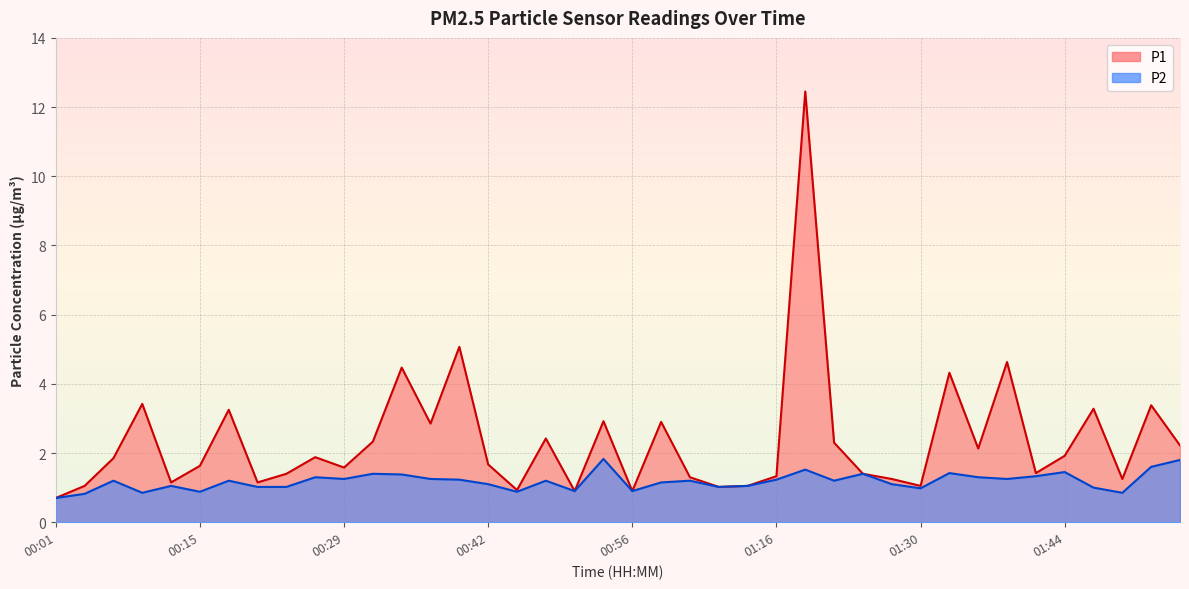

True or false: P2 and P1 intersect in this chart.

False